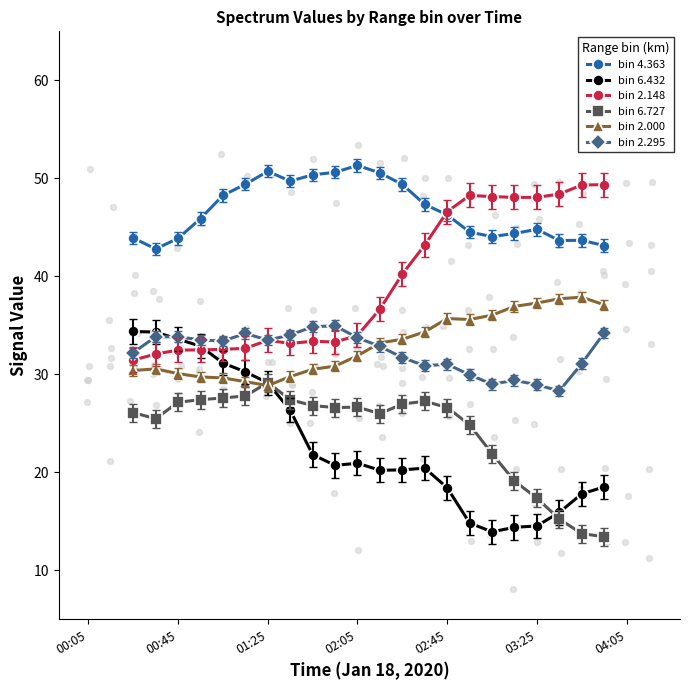

Which series contains the highest Y value?

bin 4.363